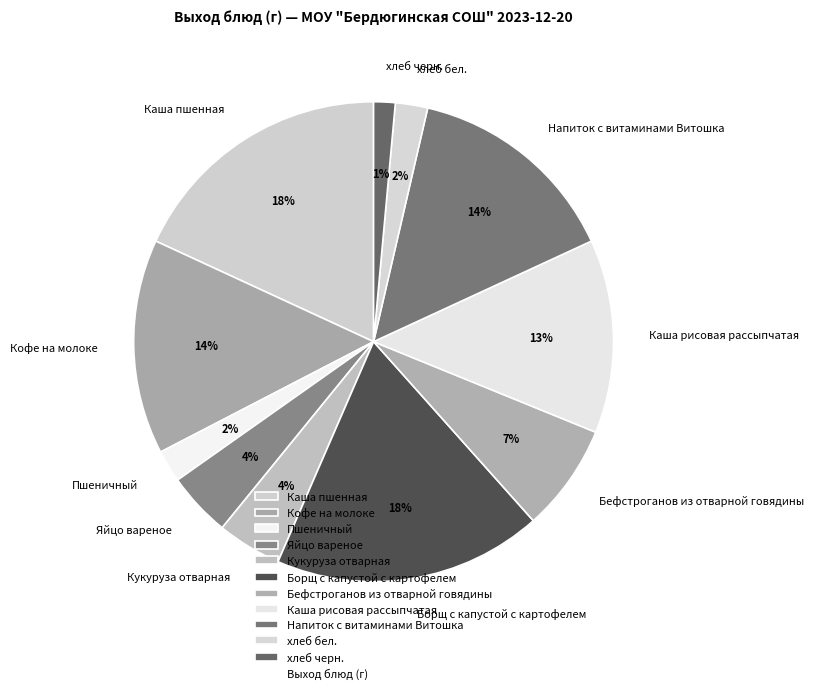

True or false: Напиток с витаминами Витошка accounts for 14% of the total.

True